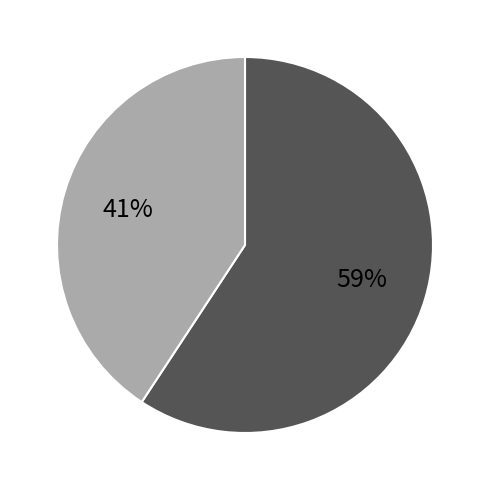

To the nearest percent, what is the average slice percentage?

50%